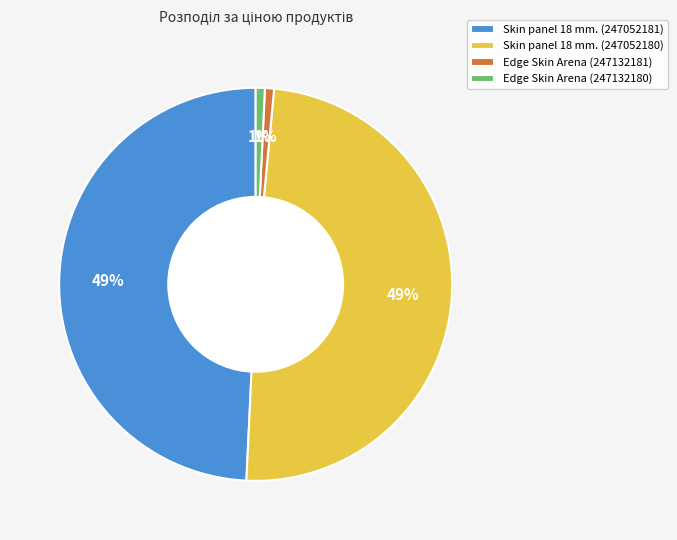

Does Edge Skin Arena (247132180) represent more than half of the total?

No